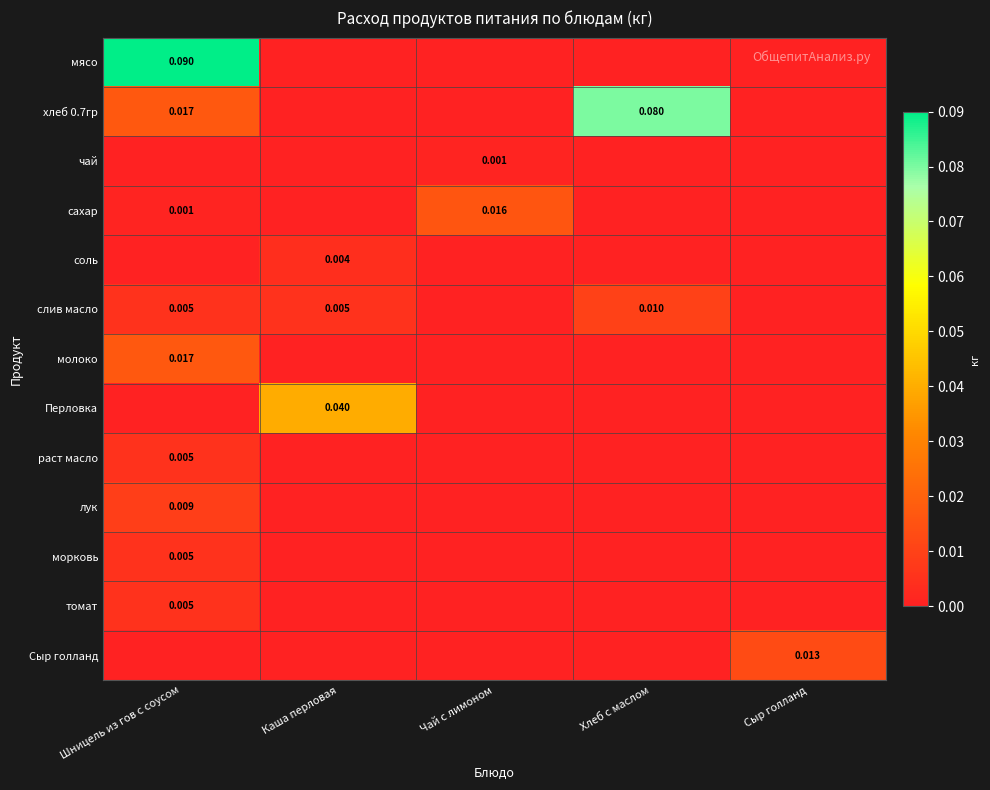

How many series are shown in this chart?

13